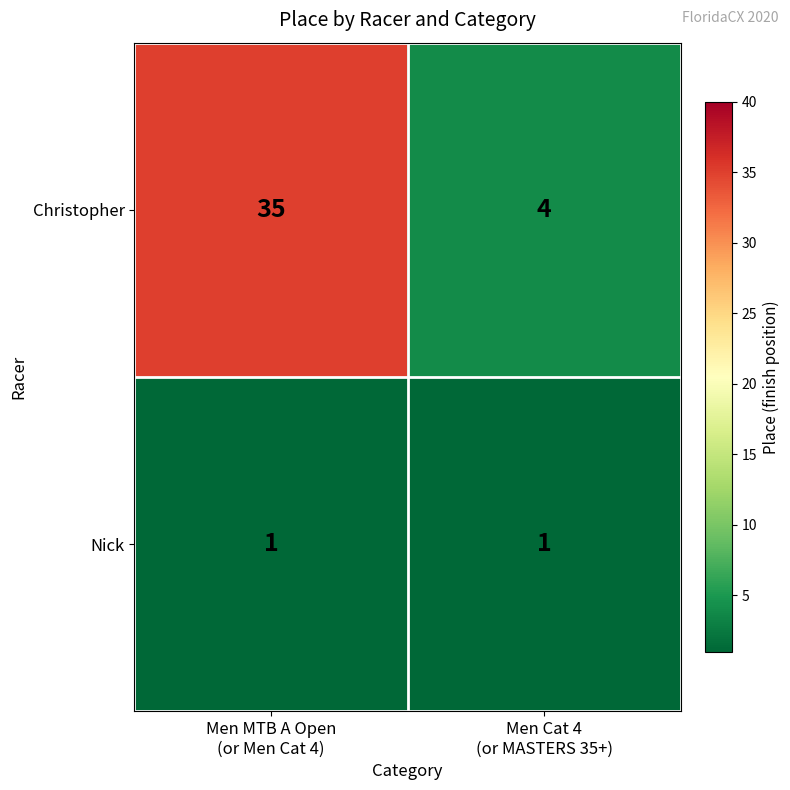

Reading left to right, extract all data points from this chart.

Christopher: 35	4
Nick: 1	1